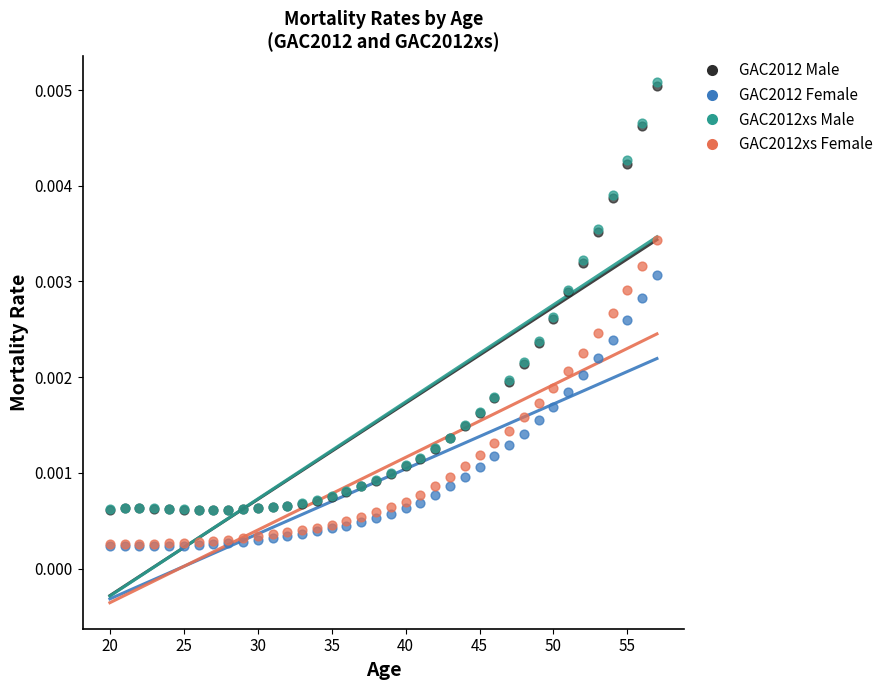

Which series has the largest Y range (max minus min)?

GAC2012xs Male